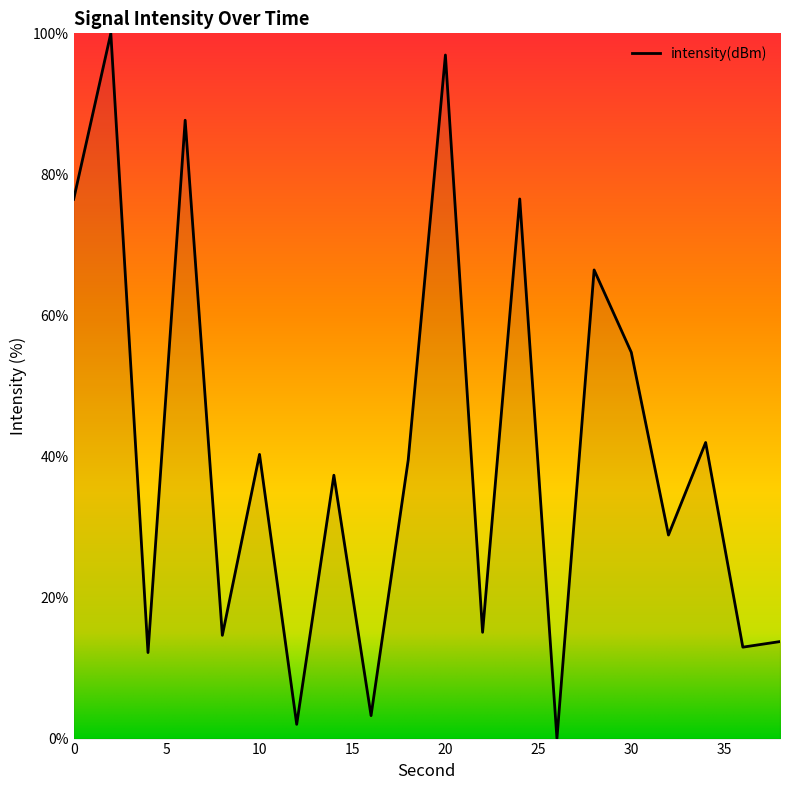

How many values are above zero?

19